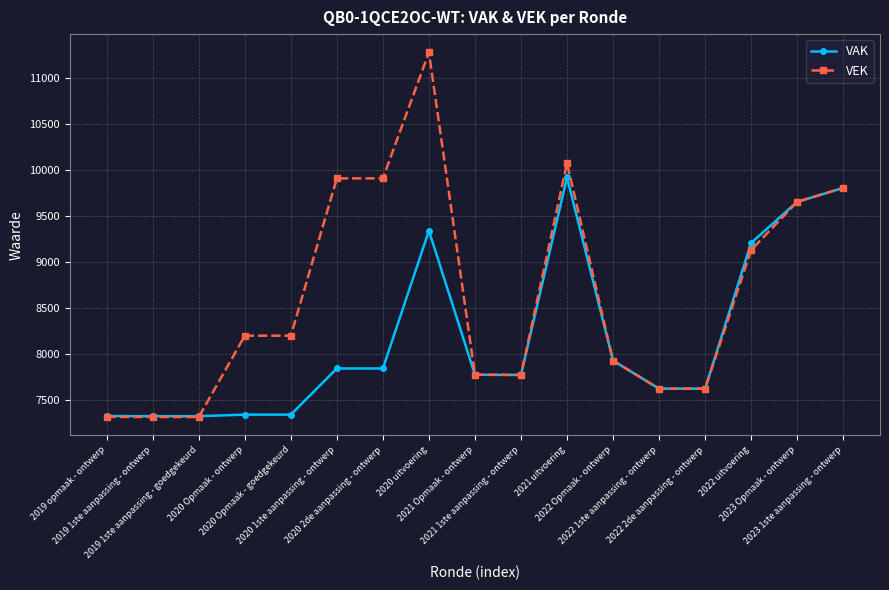

What is the value of the VEK point at the 8th from the left?

11275